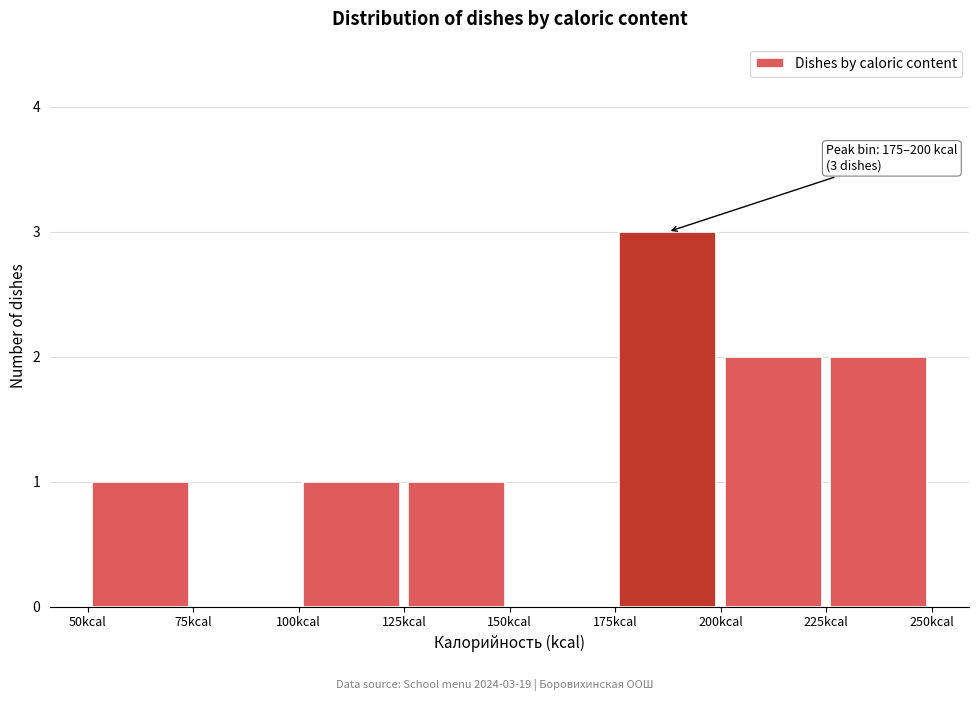

Which range on the x-axis has the tallest bar?

175 to 200